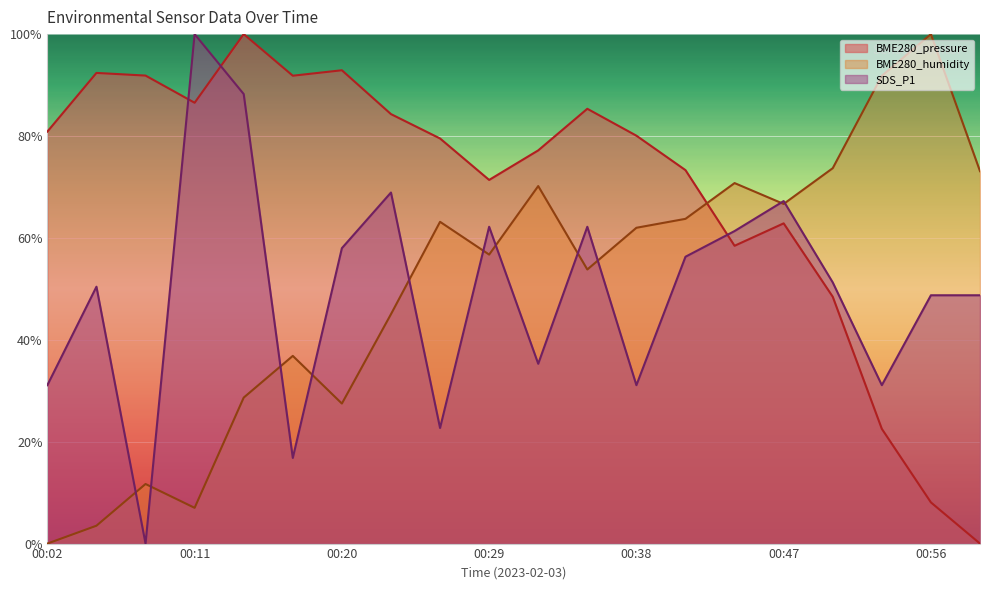

The BME280_pressure series shows 91.8 at 00:17. True or false?

True